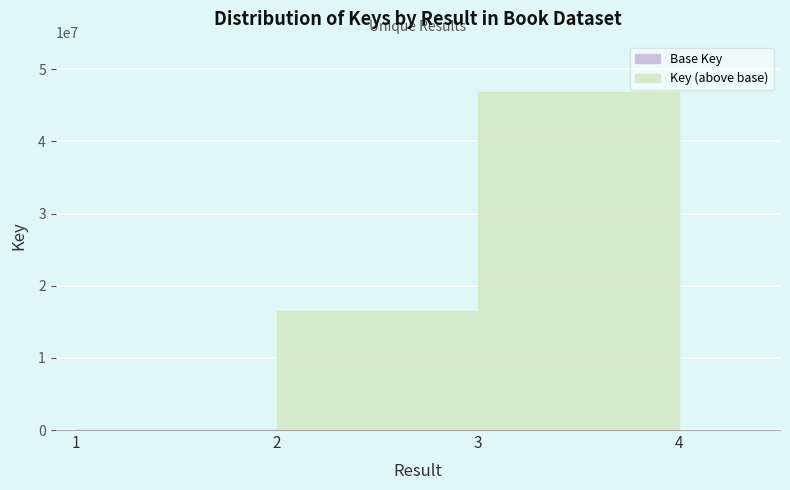

The value at 4 is 2779622. True or false?

False